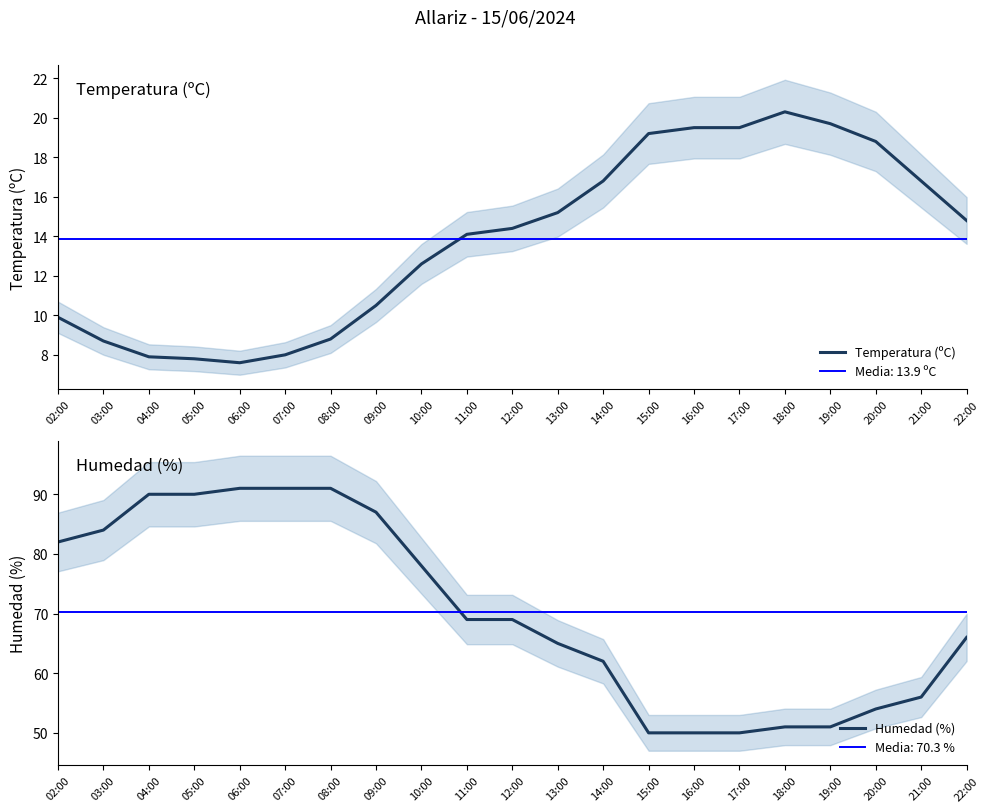

What is the difference between the maximum and minimum values in the Temperatura (ºC) series?

12.7